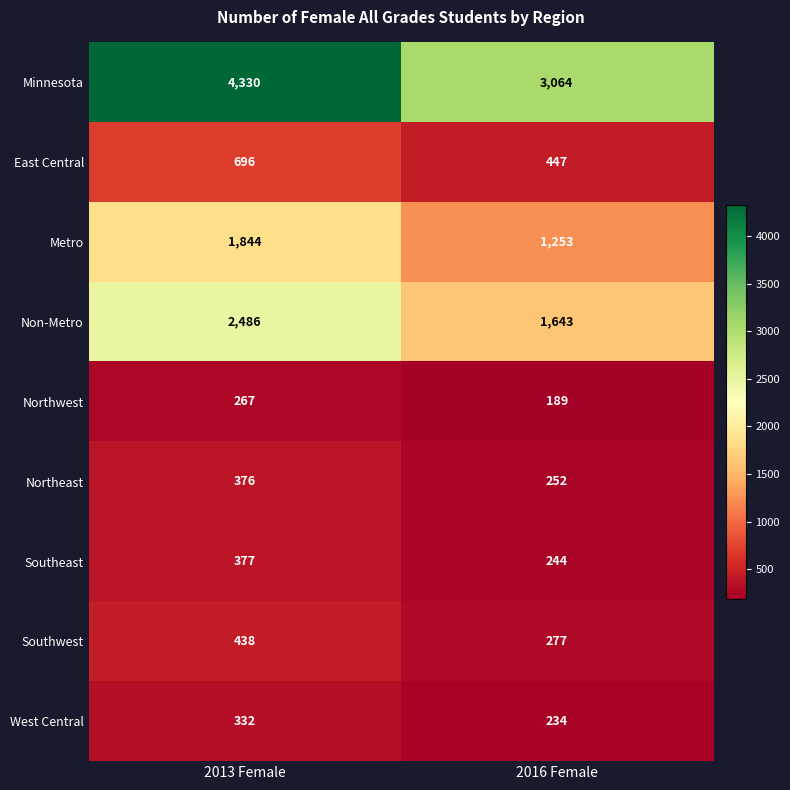

What is the smallest value displayed?

189